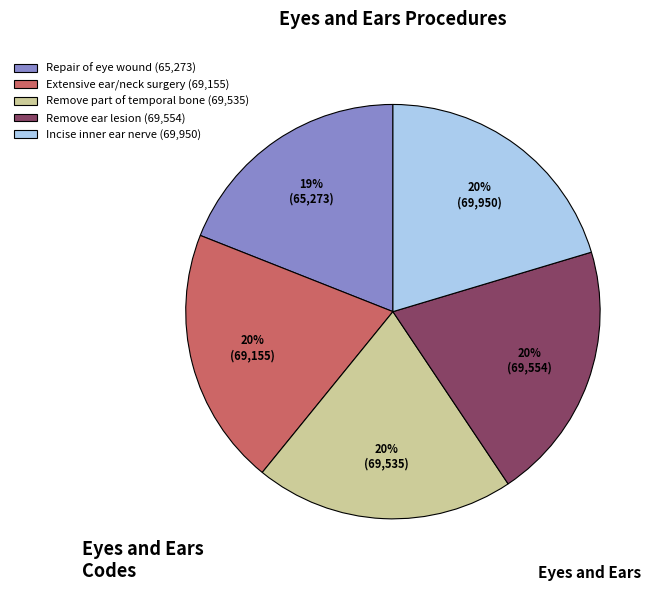

What percentage is the Repair of eye wound slice, to the nearest percent?

19%